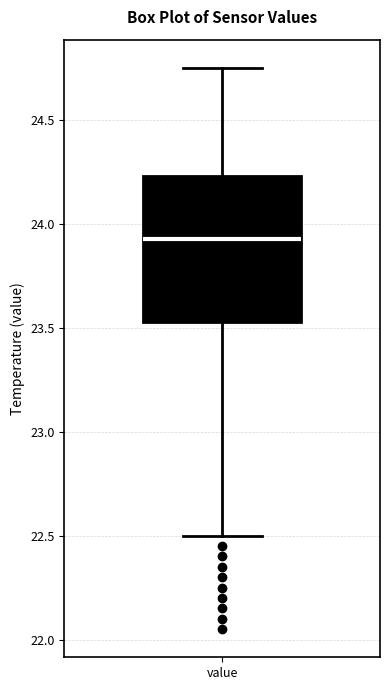

Read this box plot against the y-axis: the position of the median line, the range covered by the box, and the ends of both whiskers. The values are not printed on the chart, so give them approximately, as read against the axis.

median 23.95, box 23.55 to 24.25, whiskers 22.50 to 24.75